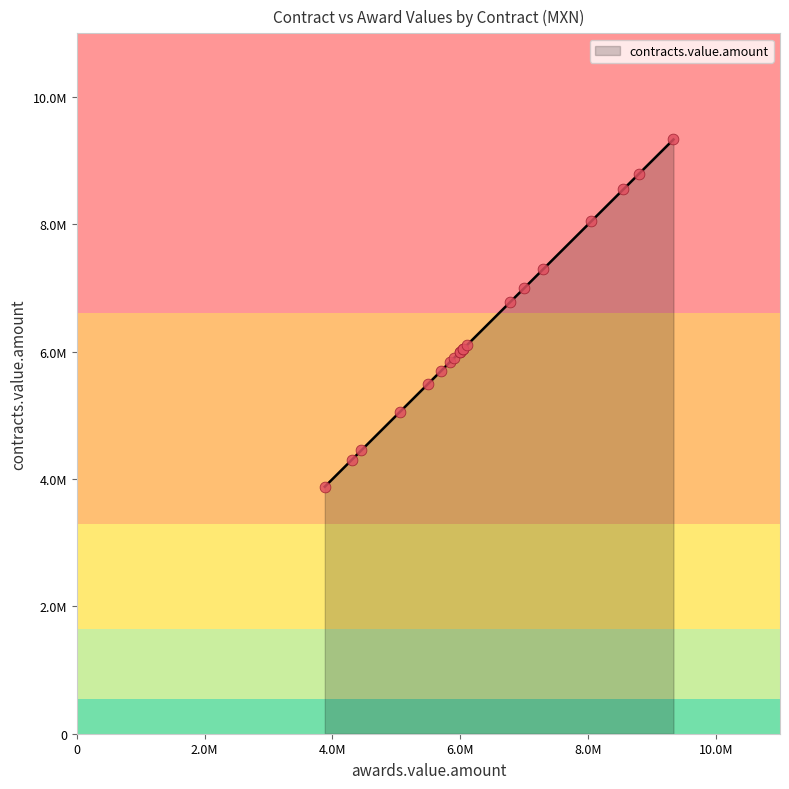

What is the change in value from LA-006AYJ999-N13 to AA-004D00001-E29?

-68966.3